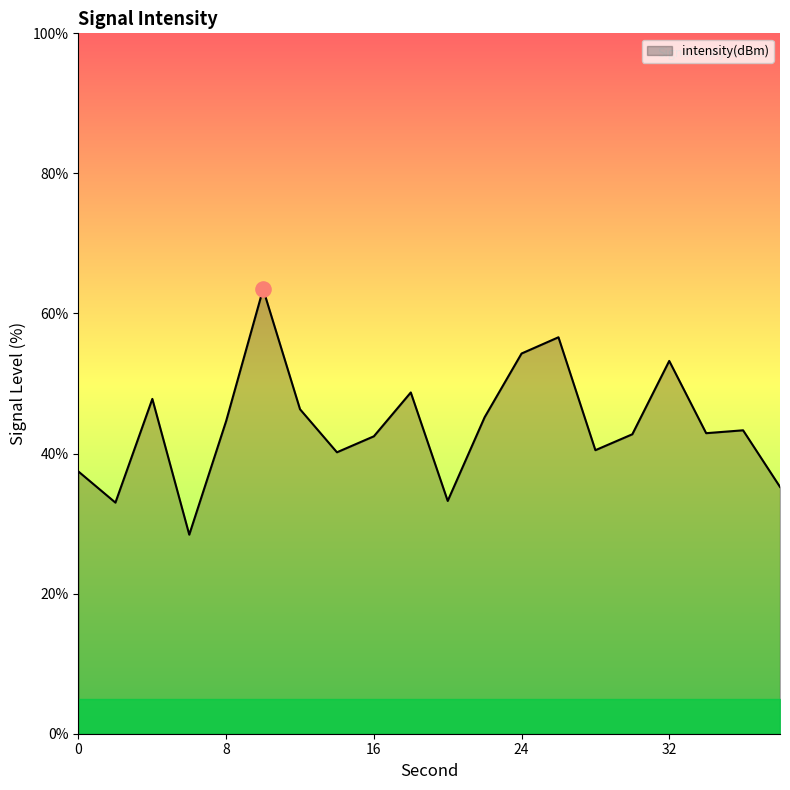

What is the maximum value shown in the chart?

63.5